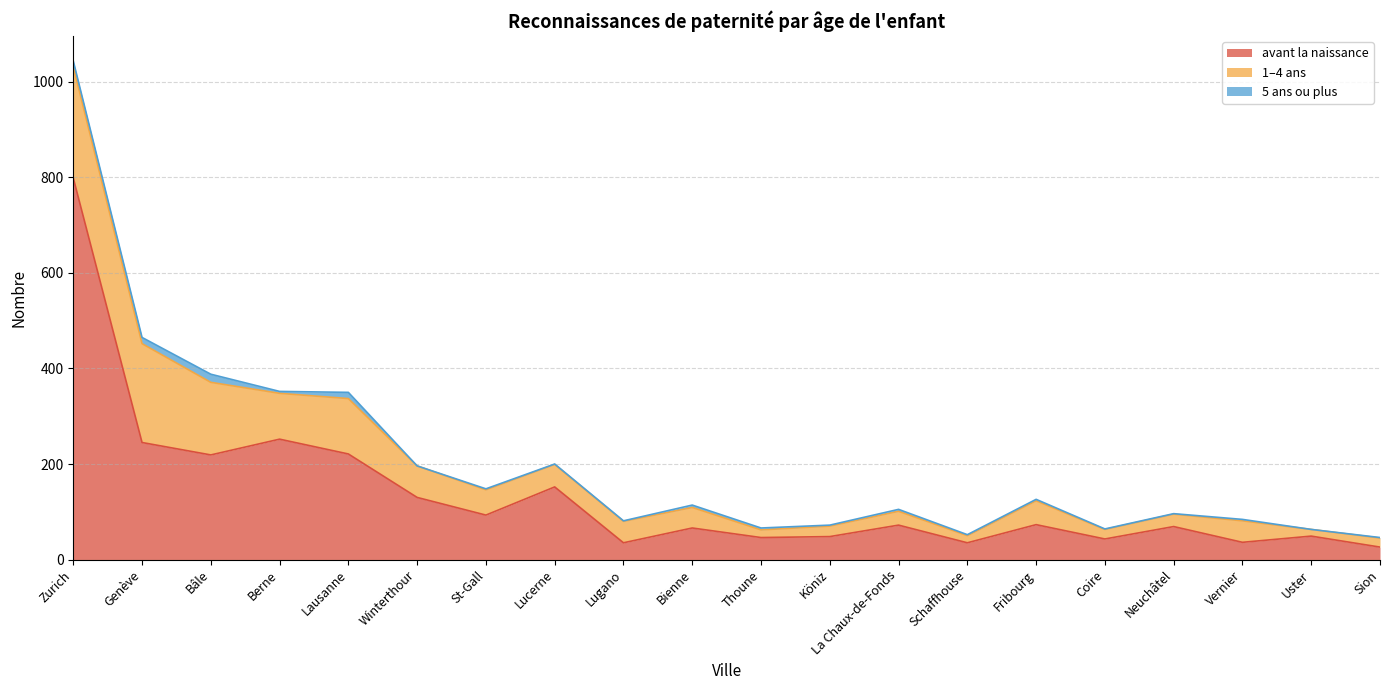

Is it true that avant la naissance equals 48 at Köniz?

True